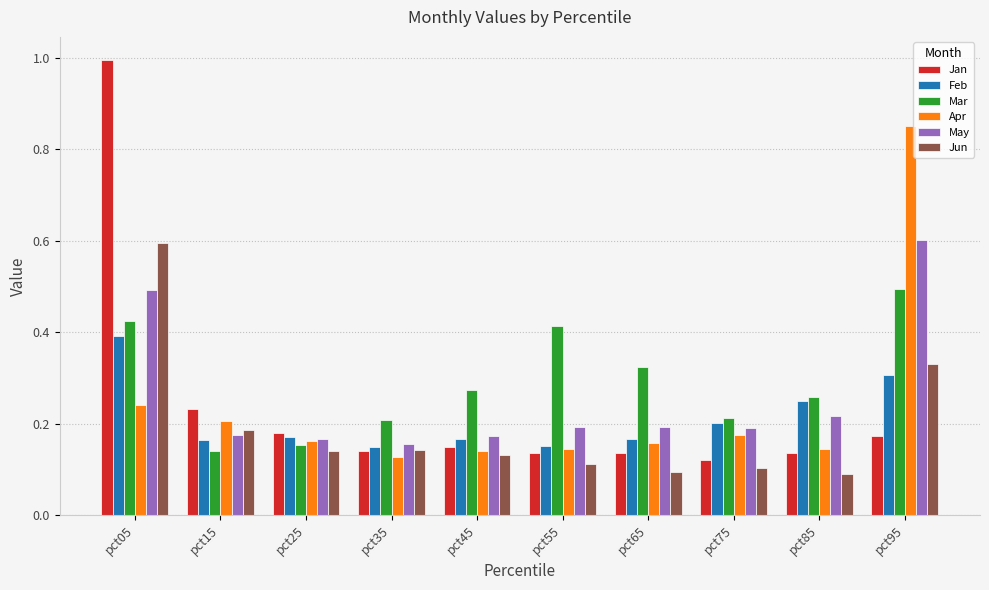

Rank the series at pct95 from highest to lowest value.

Apr, May, Mar, Jun, Feb, Jan